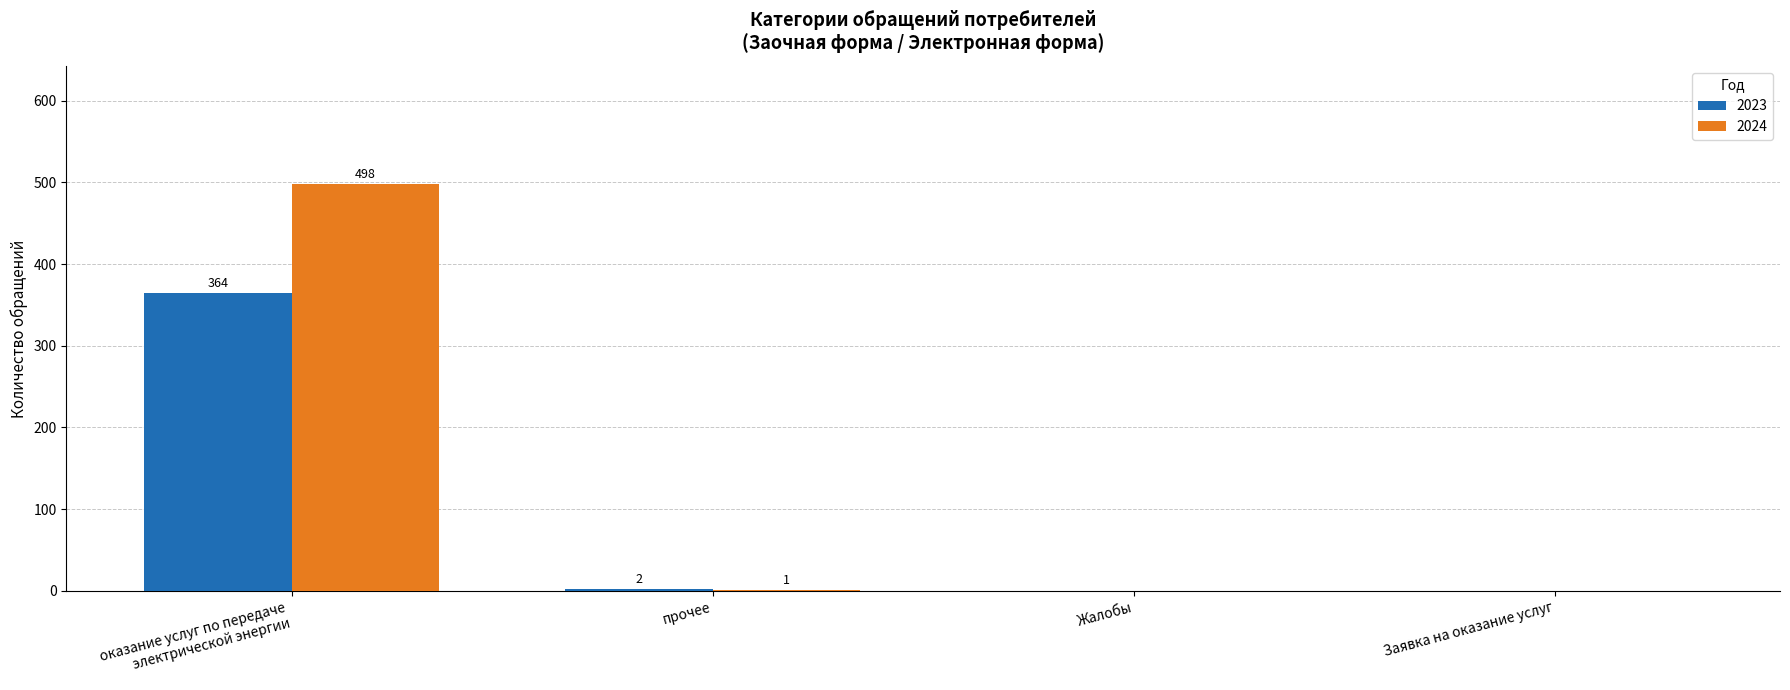

Reading left to right, what are all the values shown in this chart?

2023: 364	2	0	0
2024: 498	1	0	0